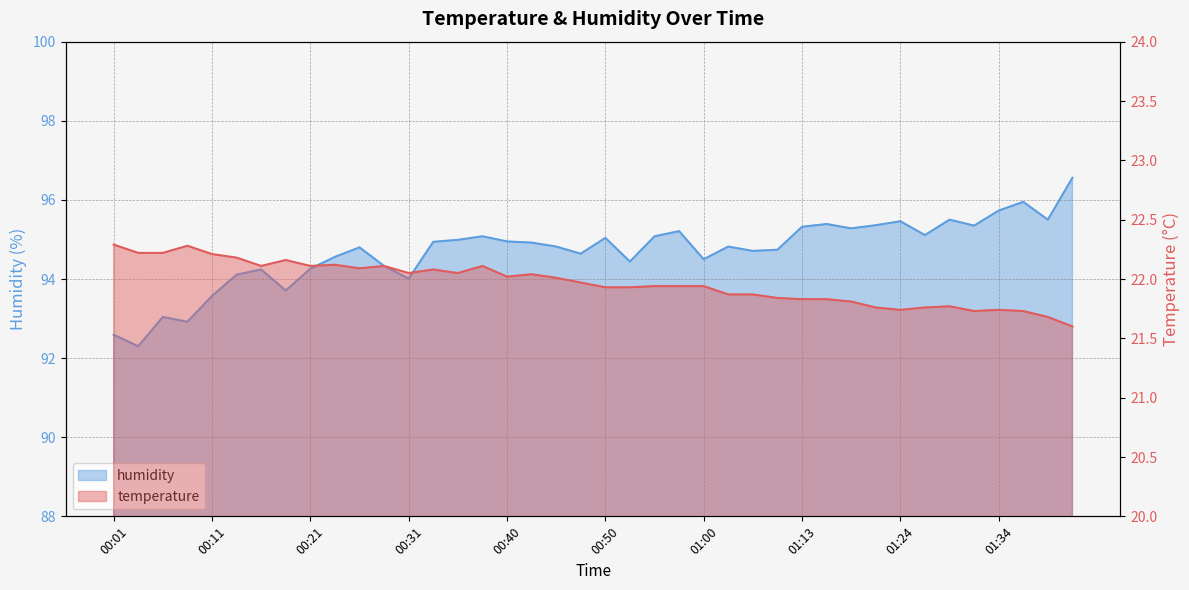

In temperature, how many points are higher than both neighbors (excluding endpoints)?

9